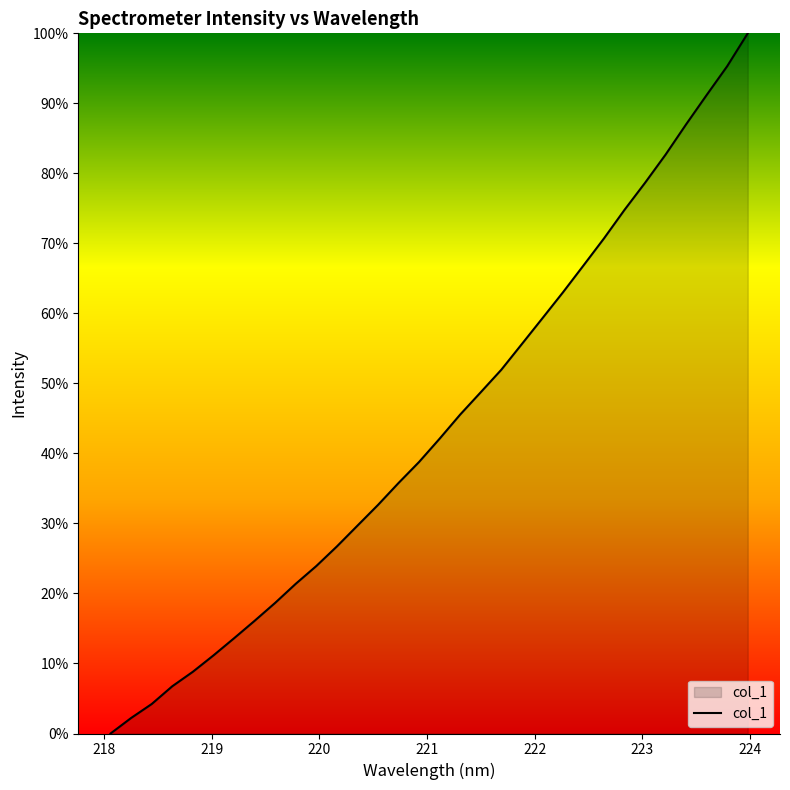

Reading right to left, what are all the values shown in this chart?

100.0	95.3	91.2	87.0	82.7	78.7	74.8	70.7	66.8	63.0	59.3	55.6	51.9	48.7	45.6	42.1	38.8	35.8	32.6	29.7	26.7	23.9	21.4	18.7	16.1	13.6	11.2	8.8	6.7	4.2	2.2	0.0